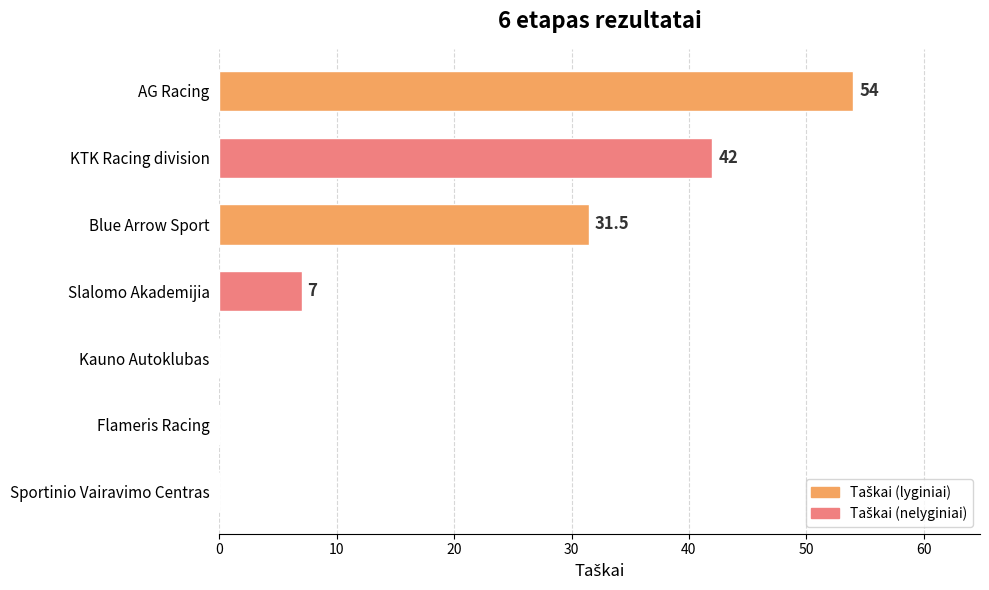

Reading top to bottom, list all the values displayed in this chart.

AG Racing=54.0	KTK Racing division=42.0	Blue Arrow Sport=31.5	Slalomo Akademijia=7.0	Kauno Autoklubas=0.0	Flameris Racing=0.0	Sportinio Vairavimo Centras=0.0